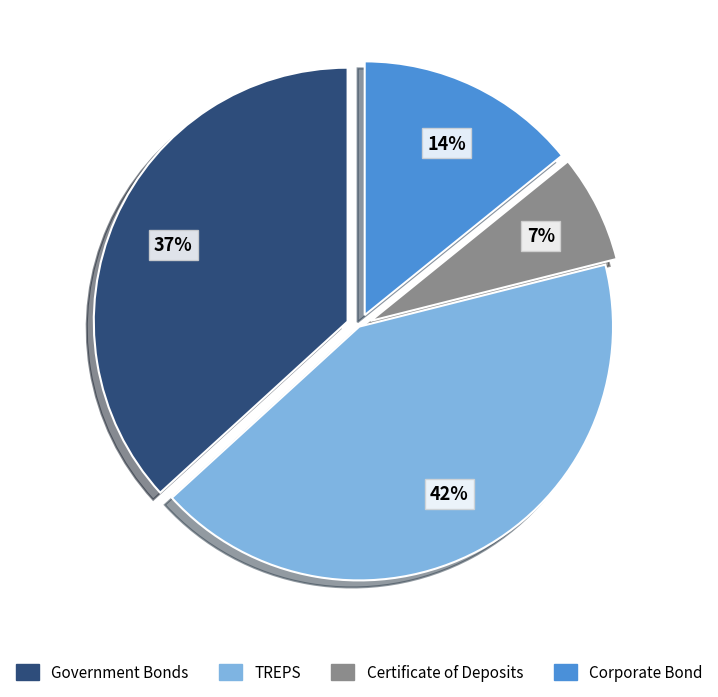

What percentage is the Certificate of Deposits slice, to the nearest percent?

7%